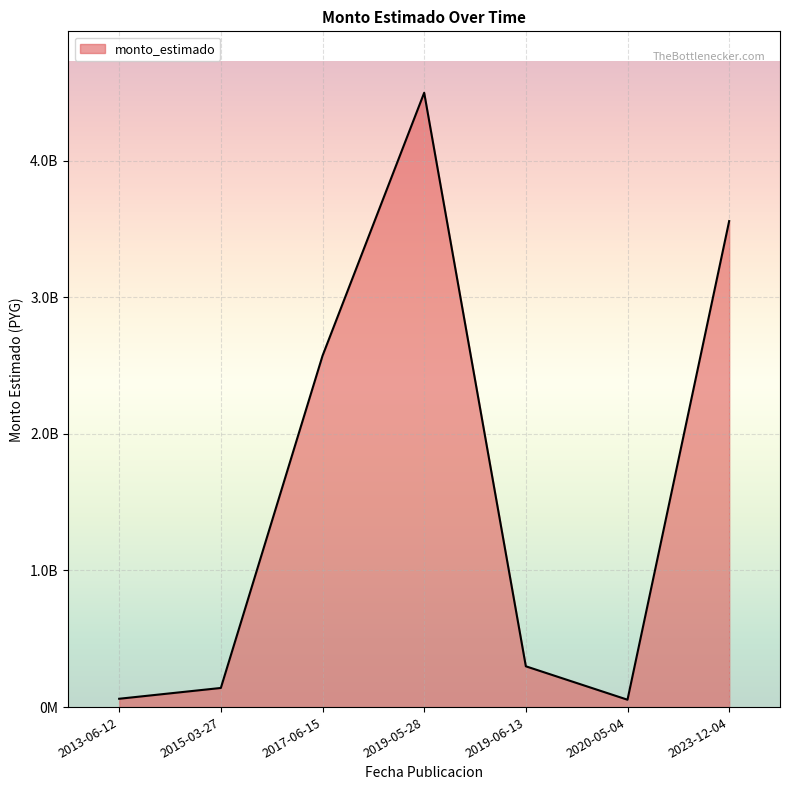

What is the maximum value shown in the chart?

4497012348